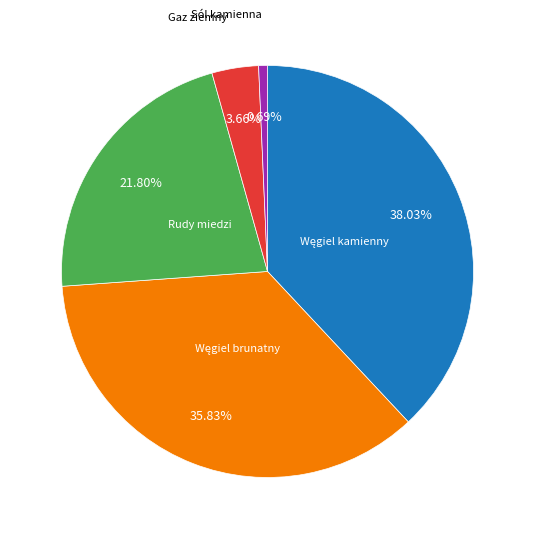

To the nearest percent, what is the difference between the largest and smallest slice percentages?

37%